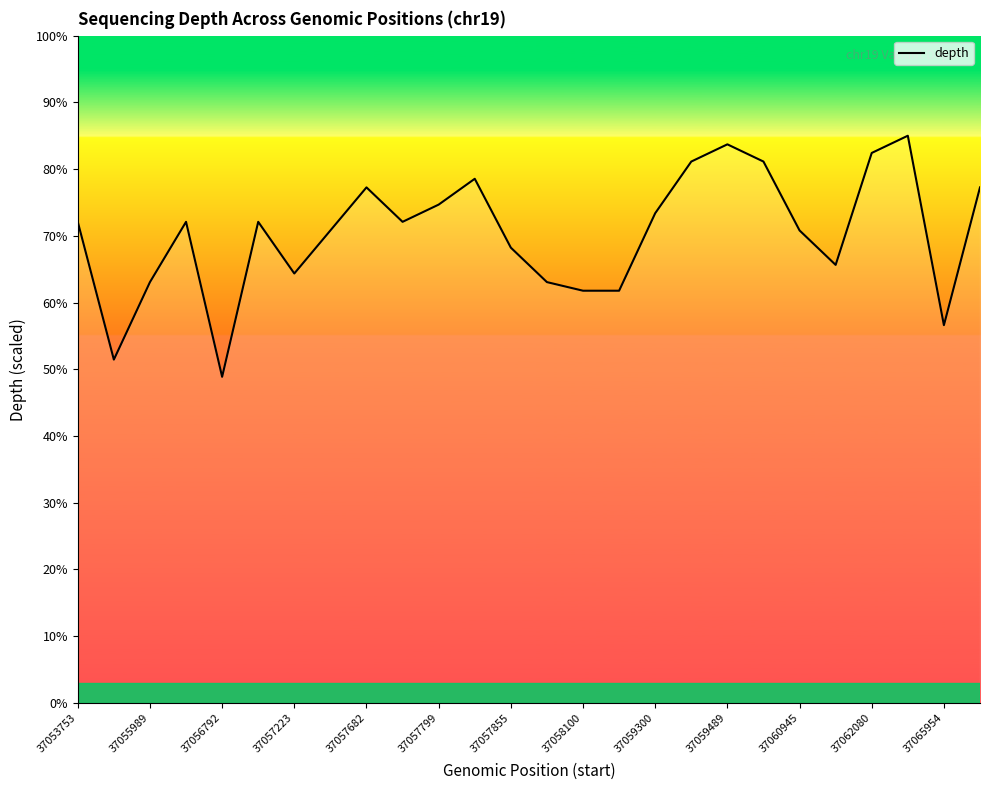

Which has a higher value, 37062080 or 37057855?

37062080